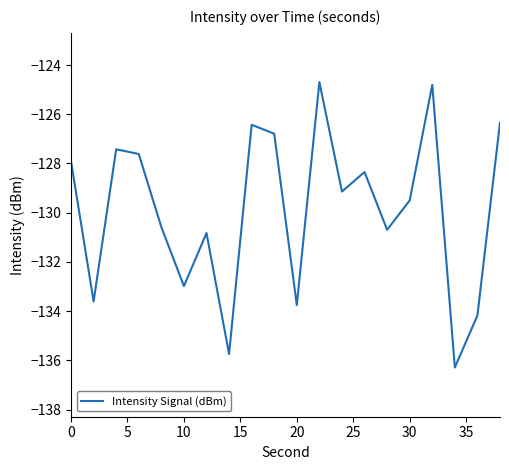

Does the chart have visible grid lines?

No